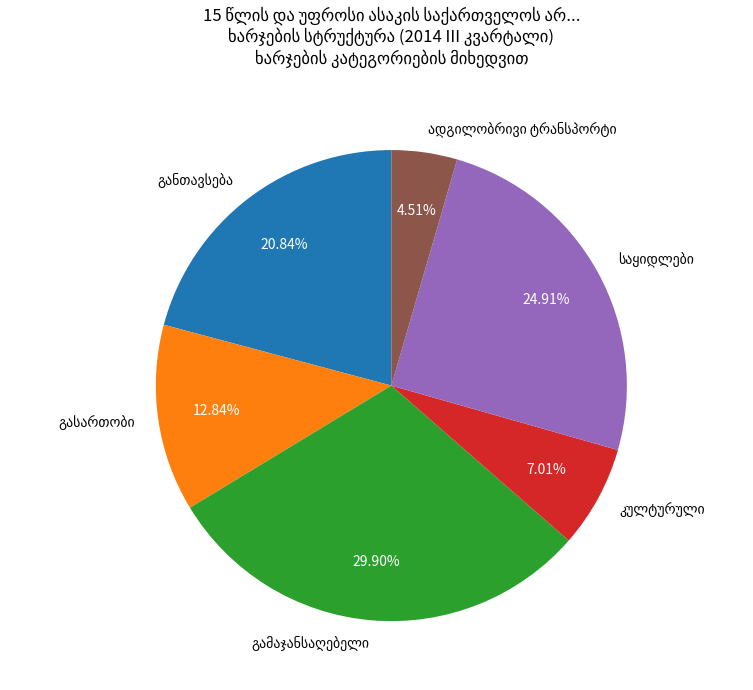

How many segments does this pie chart have?

6